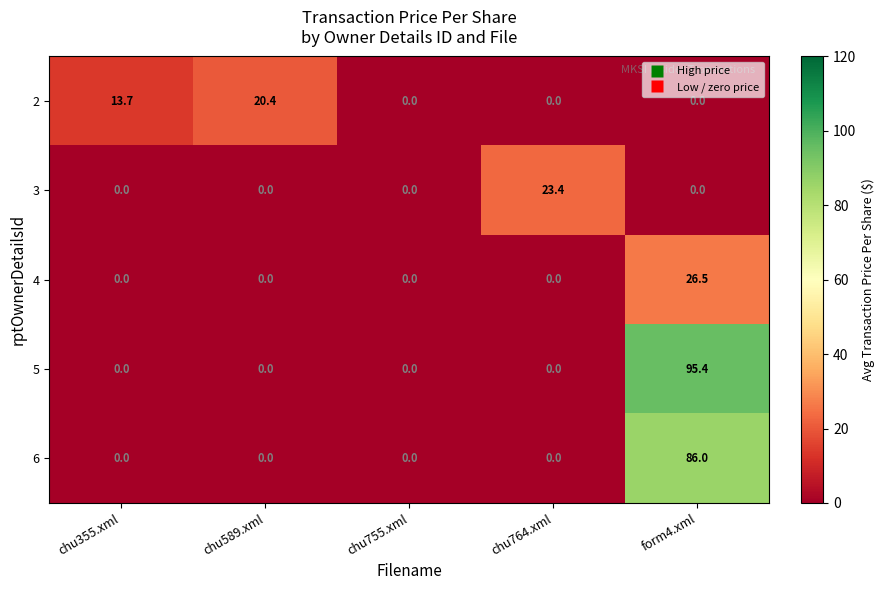

What is the average value of the 6 series?

17.2